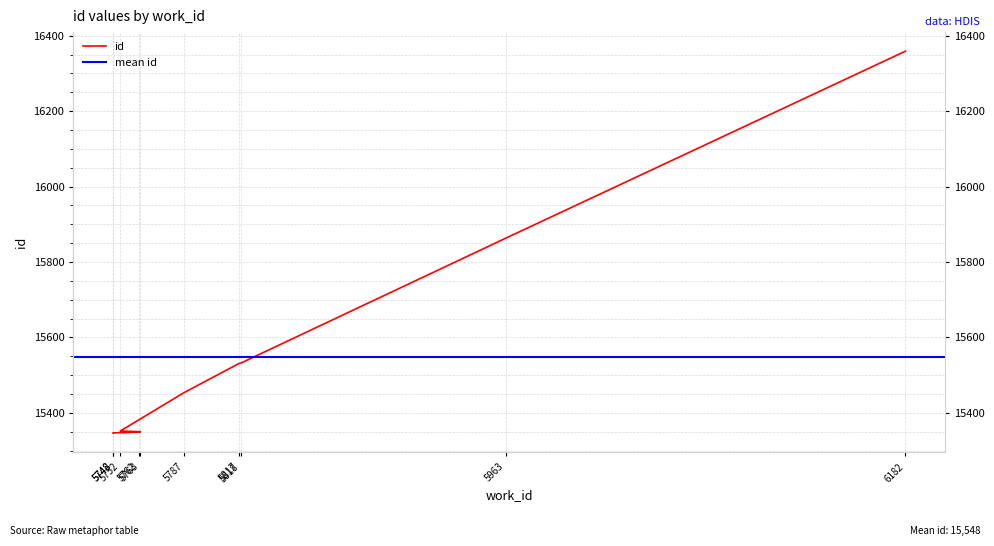

Reading right to left, list all the values displayed in this chart.

16359	15863	15532	15531	15454	15352	15350	15349	15347	15346